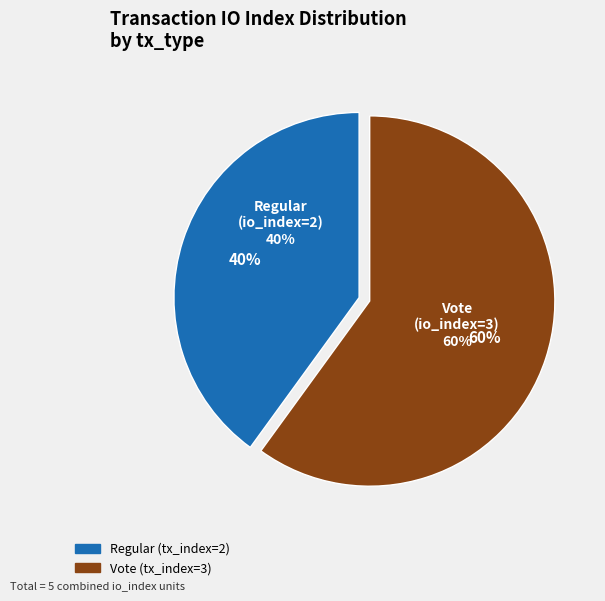

What is the ratio of the value at Vote (tx_index=3) to the value at Regular (tx_index=2)?

1.5